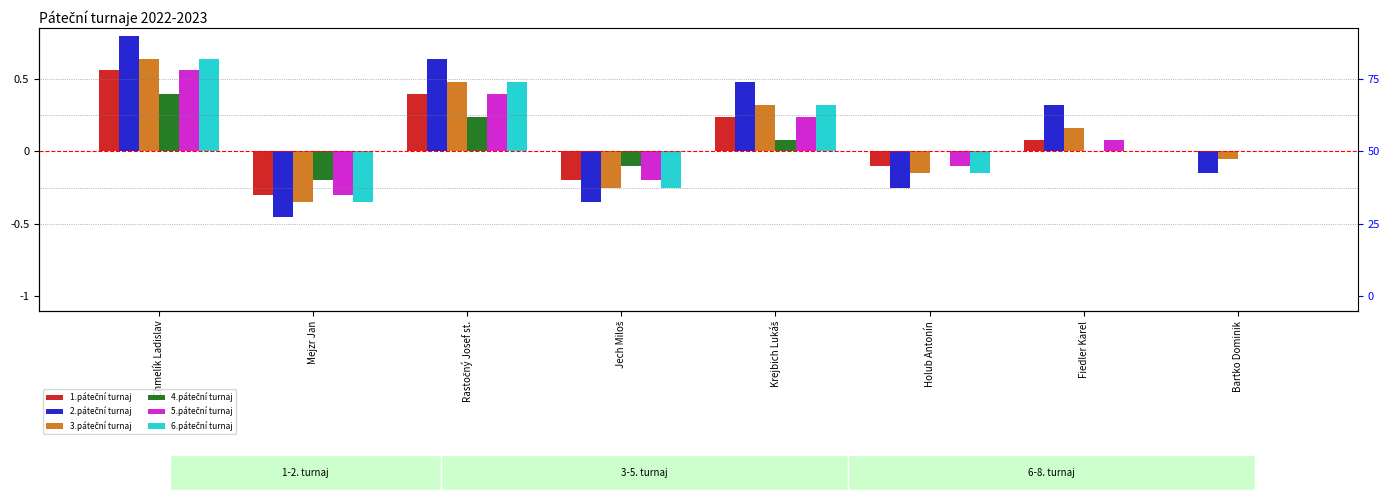

What is the difference between the highest and lowest values at Fiedler Karel?

0.3